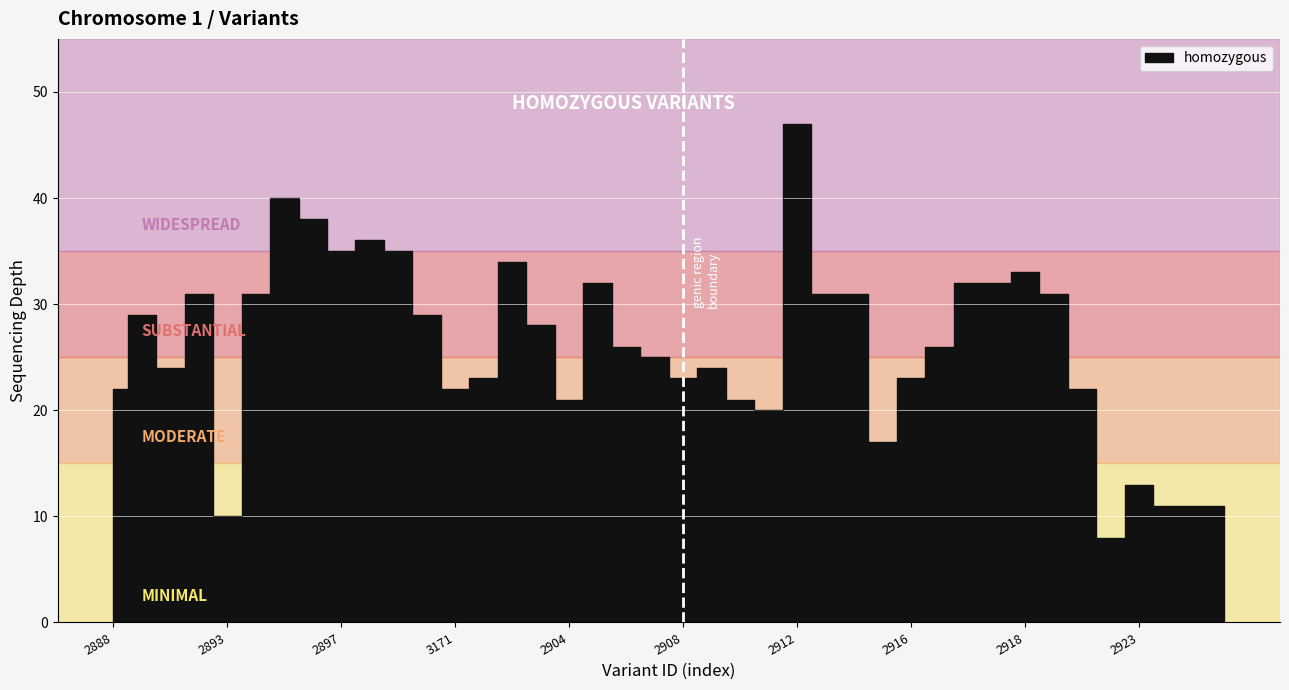

Is it true that the value at 108882896 is 13?

False